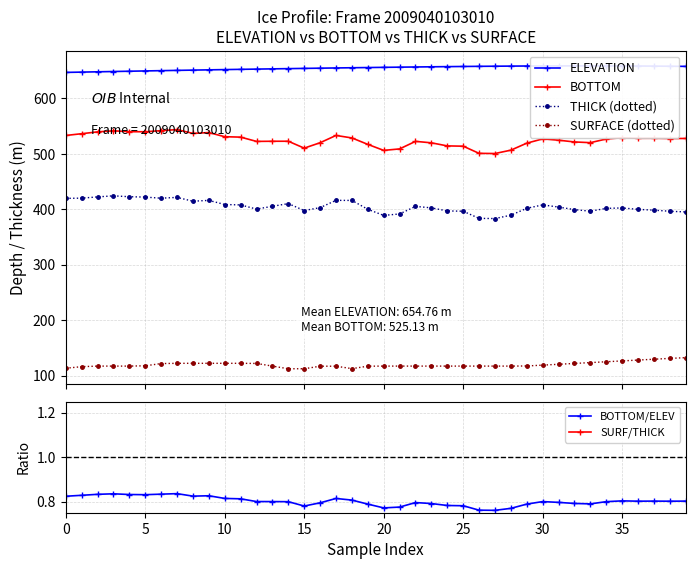

True or false: ELEVATION and BOTTOM intersect in this chart.

False